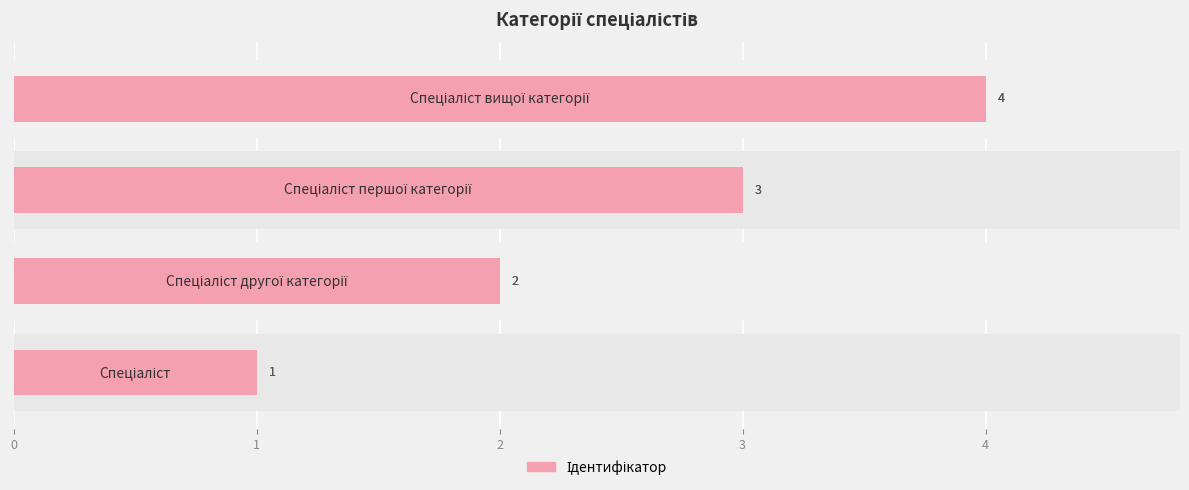

How many data points are less than 3?

2